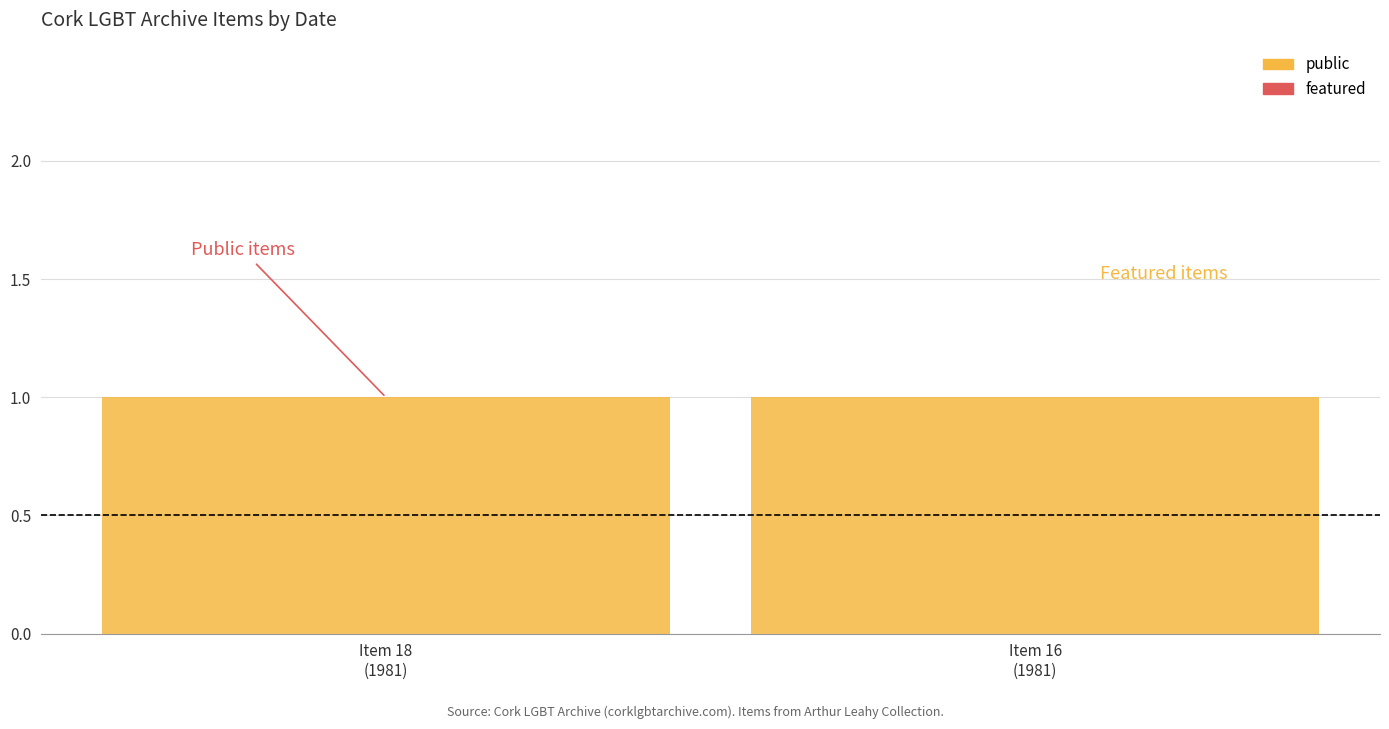

What is the sum of all public values?

2